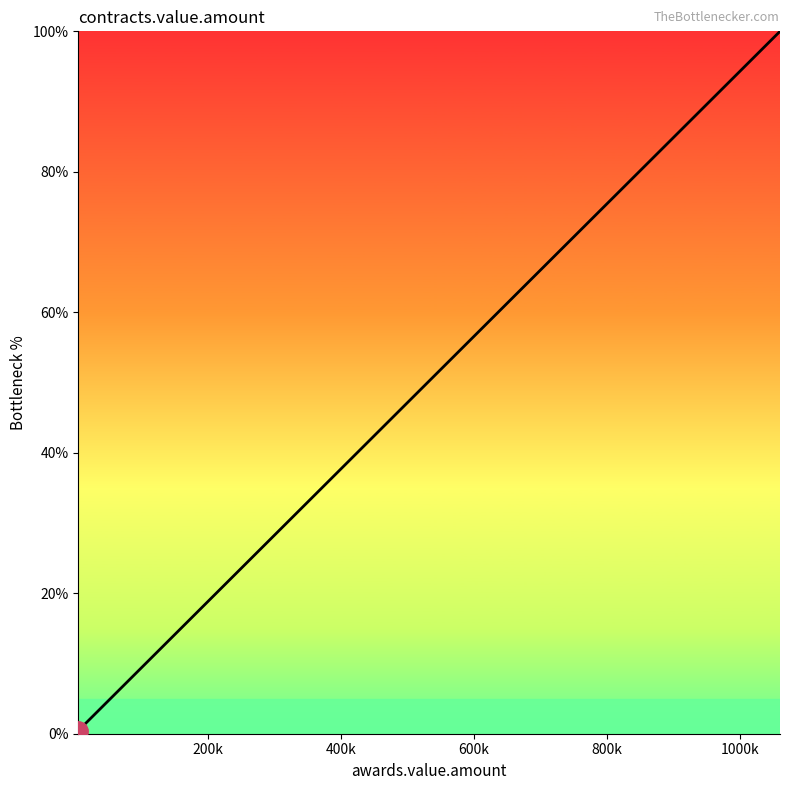

What is the sum of all values?

568.2